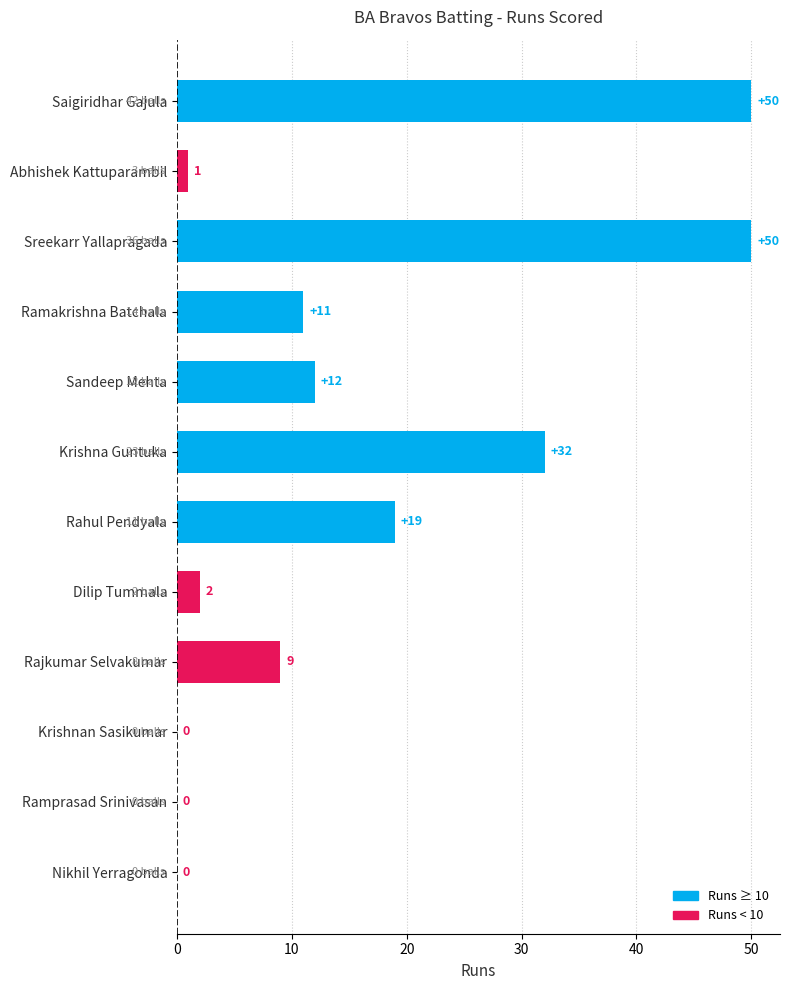

What is the sum of the values at Sreekarr Yallapragada and Dilip Tummala?

52